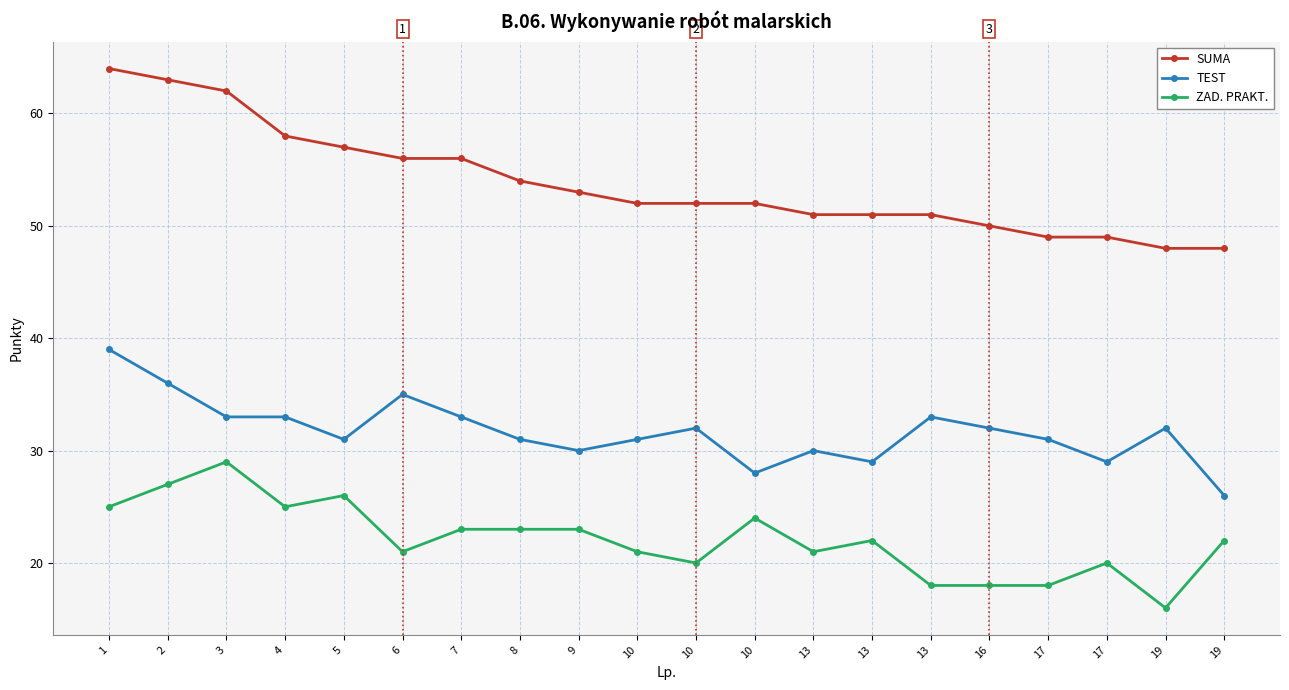

What are all the series names shown in the legend?

SUMA, TEST, ZAD. PRAKT.